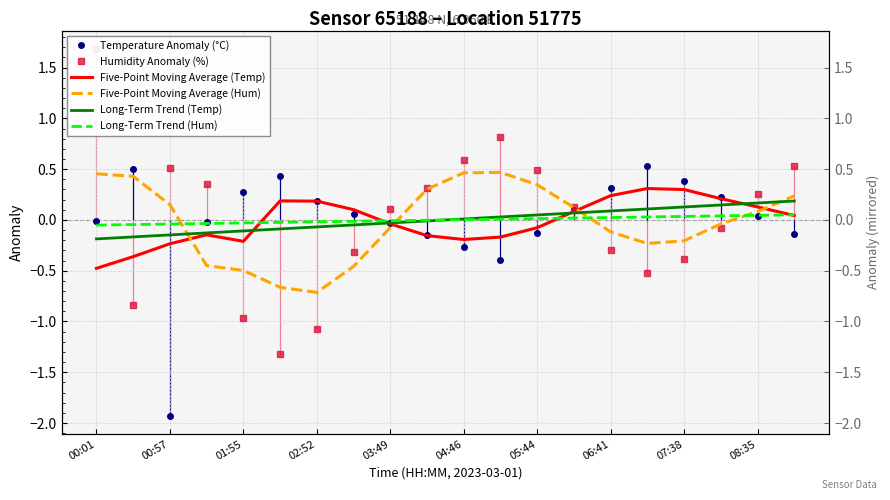

At which category is the sum across all series the highest?

00:01